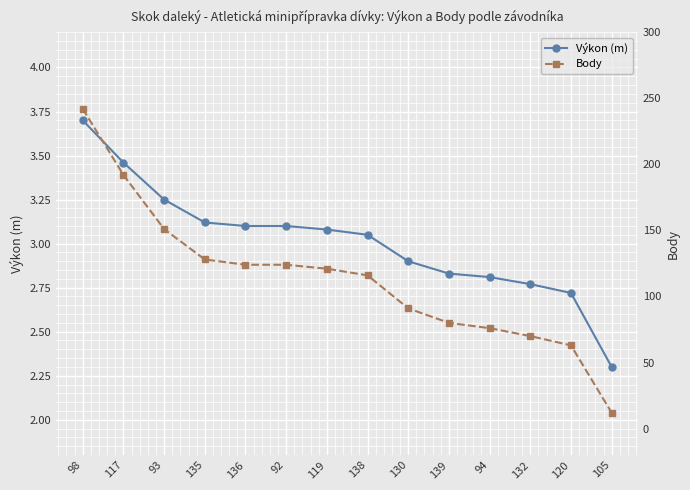

Count the number of data series in this chart.

2